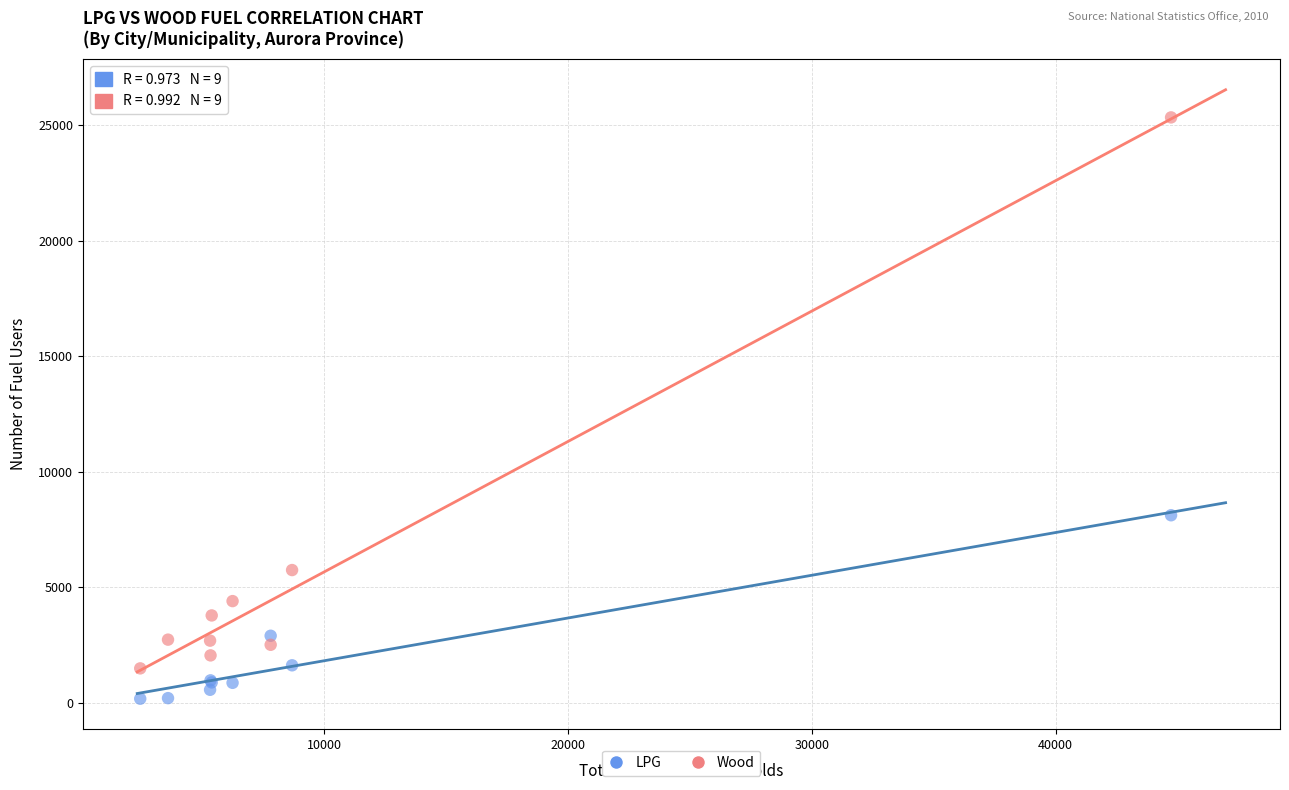

Which series contains the highest Y value?

Wood